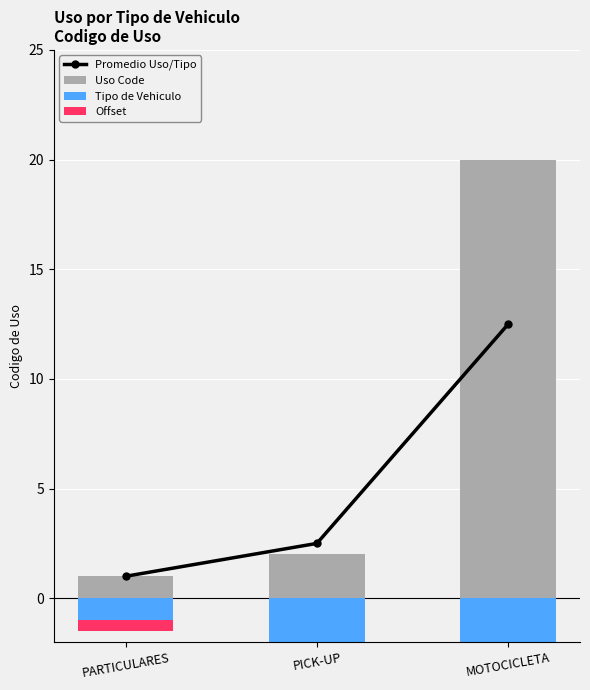

What is the label of the 1st bar from the right?

MOTOCICLETA